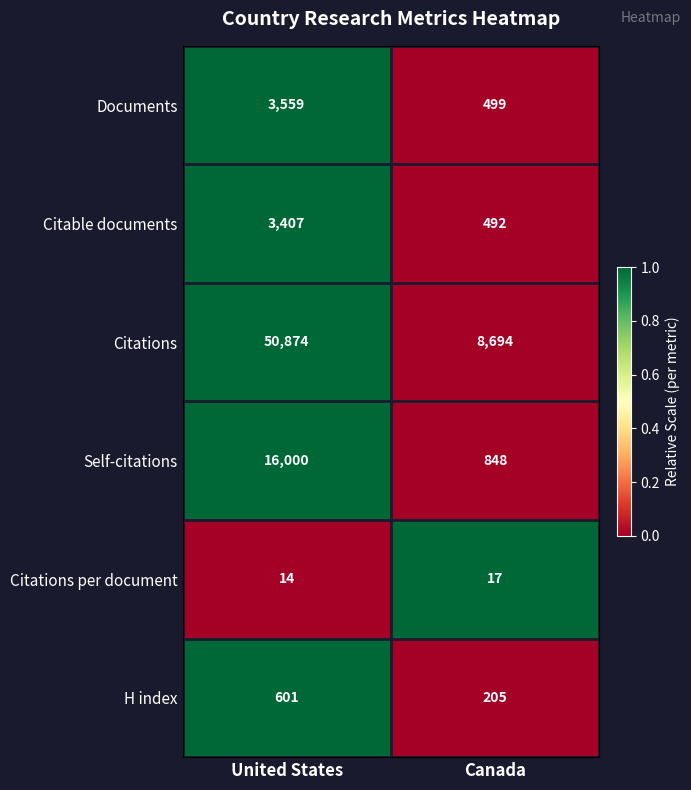

Reading left to right, what are all the values shown in this chart?

Documents: United States=3559	Canada=499
Citable documents: United States=3407	Canada=492
Citations: United States=50874	Canada=8694
Self-citations: United States=16000	Canada=848
Citations per document: United States=14	Canada=17
H index: United States=601	Canada=205